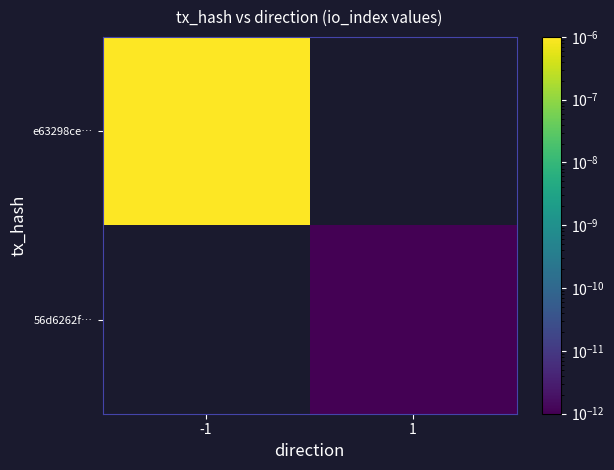

True or false: 56d6262f… has a value of 0.0 at 1.

True